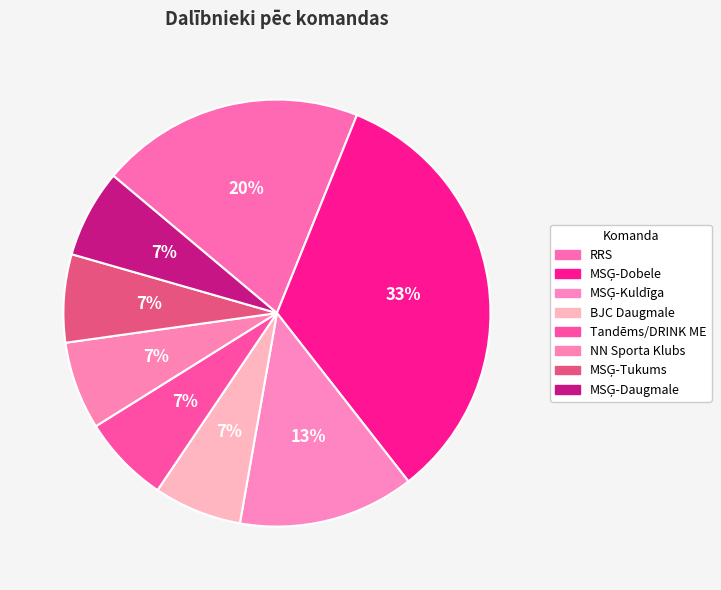

True or false: BJC Daugmale accounts for 7% of the total.

True